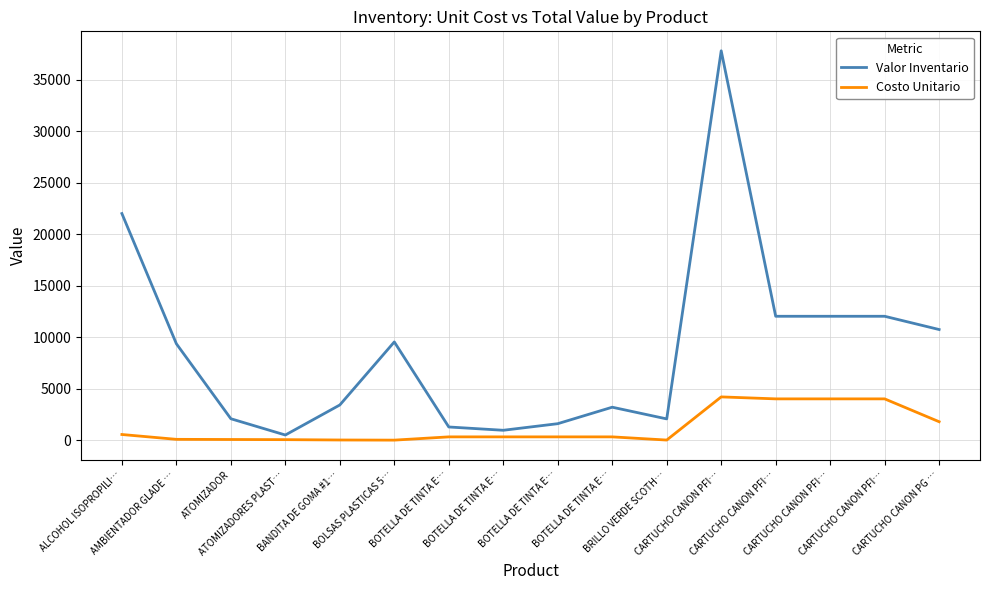

What are all the series names shown in the legend?

Valor Inventario, Costo Unitario